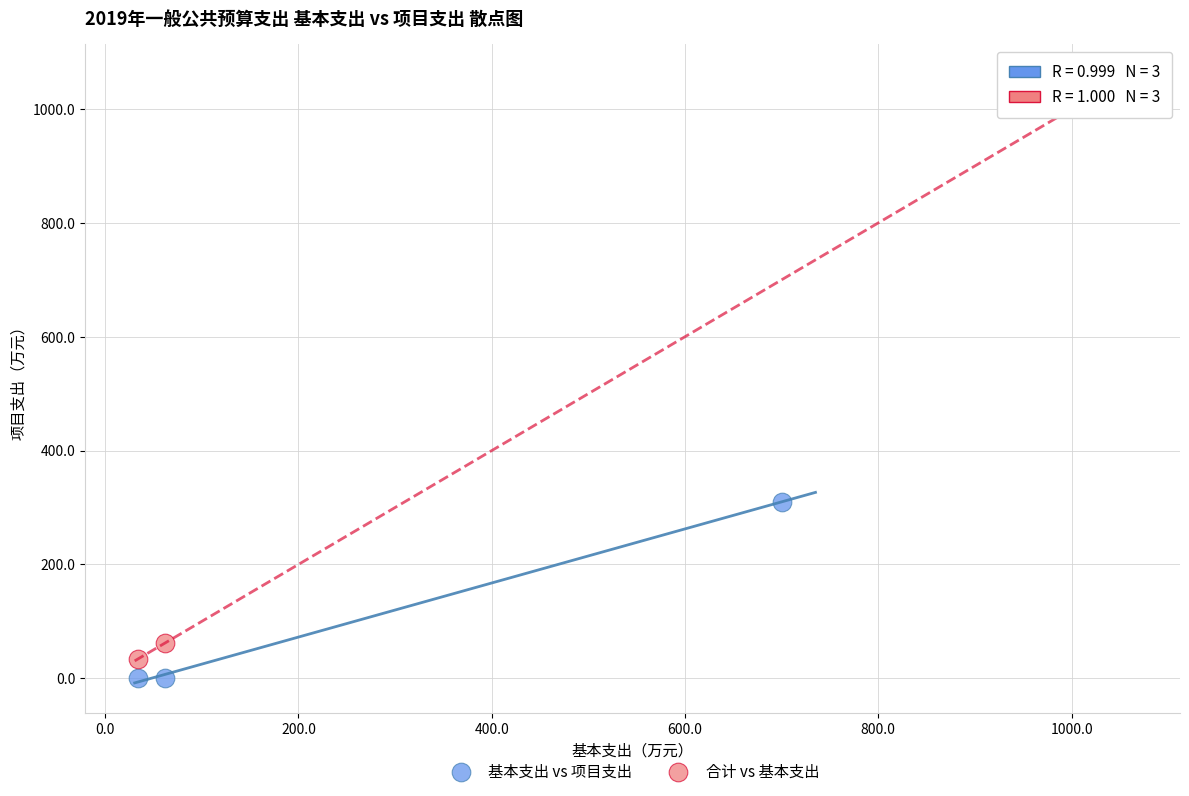

Which series has the widest spread of Y values?

合计 vs 基本支出